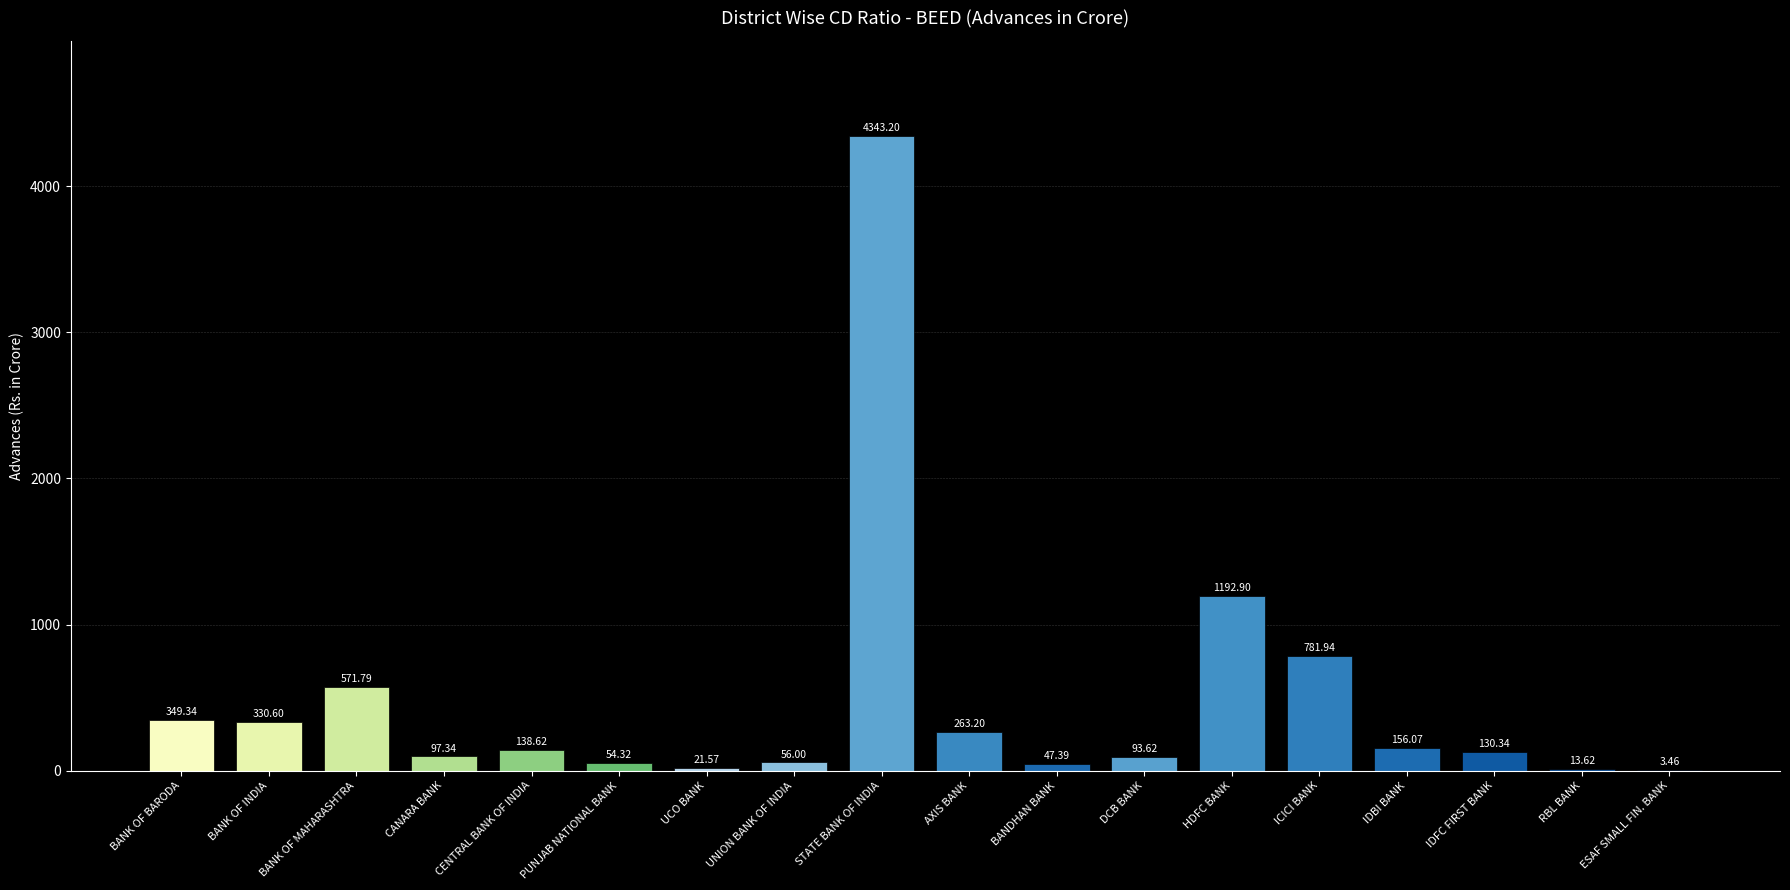

What is the average value?

480.3